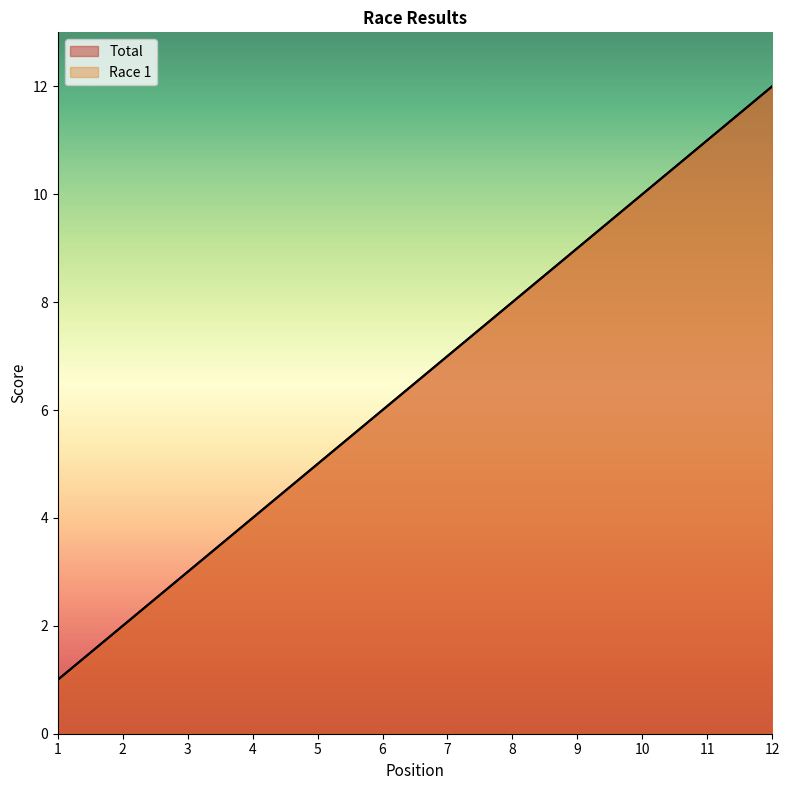

Reading left to right, extract all data points from this chart.

Total: 1	2	3	4	5	6	7	8	9	10	11	12
Race 1: 1	2	3	4	5	6	7	8	9	10	11	12